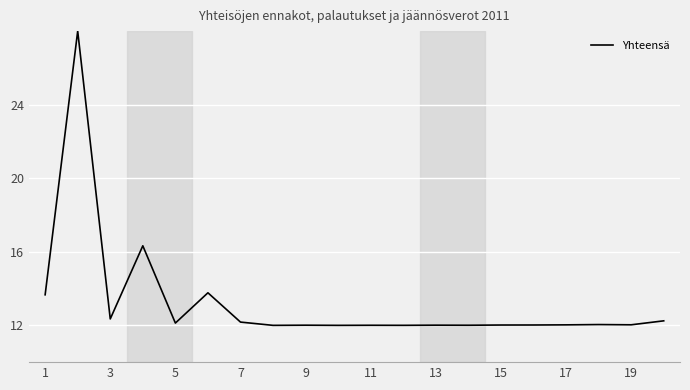

What is the smallest value displayed?

12.0